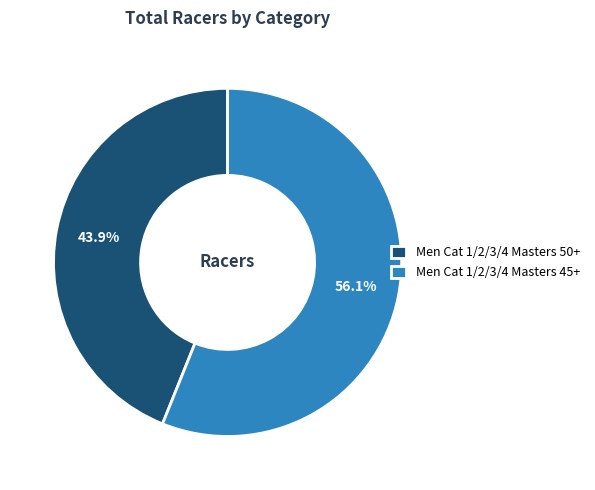

True or false: Men Cat 1/2/3/4 Masters 45+ accounts for 67% of the total.

False